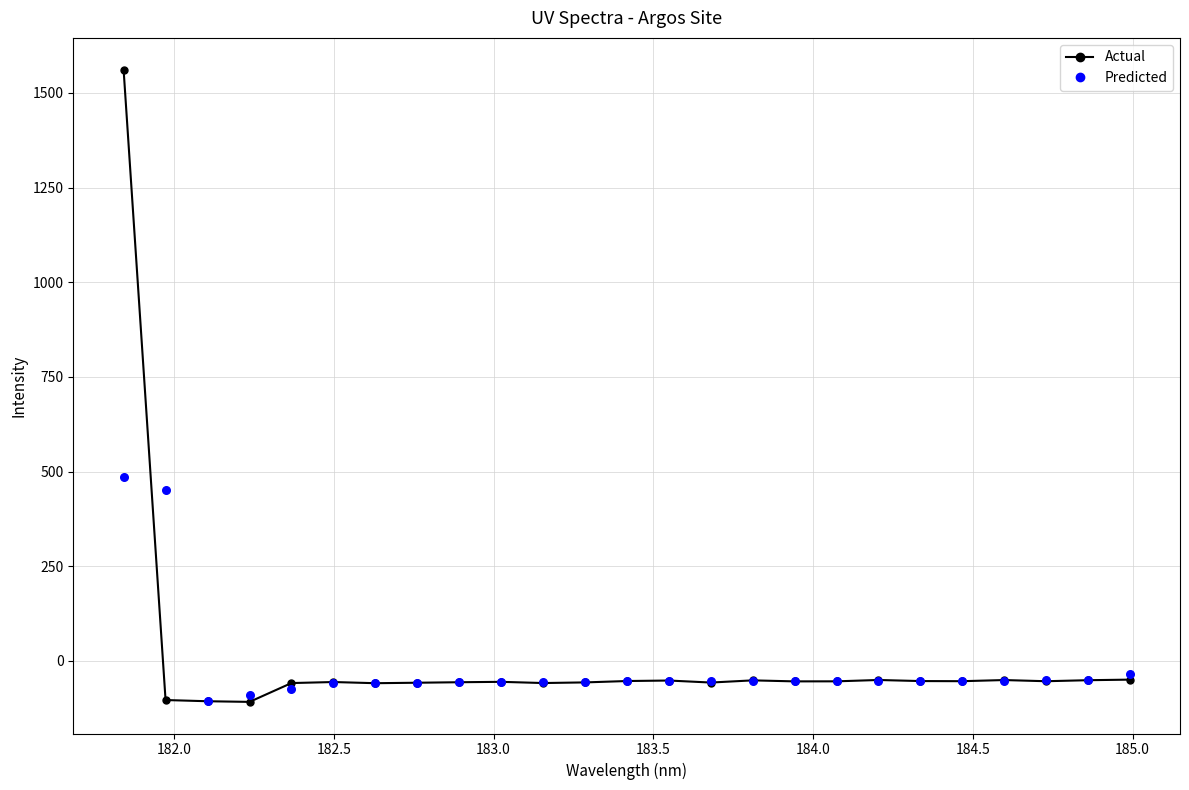

What are all the series names shown in the legend?

Actual, Predicted